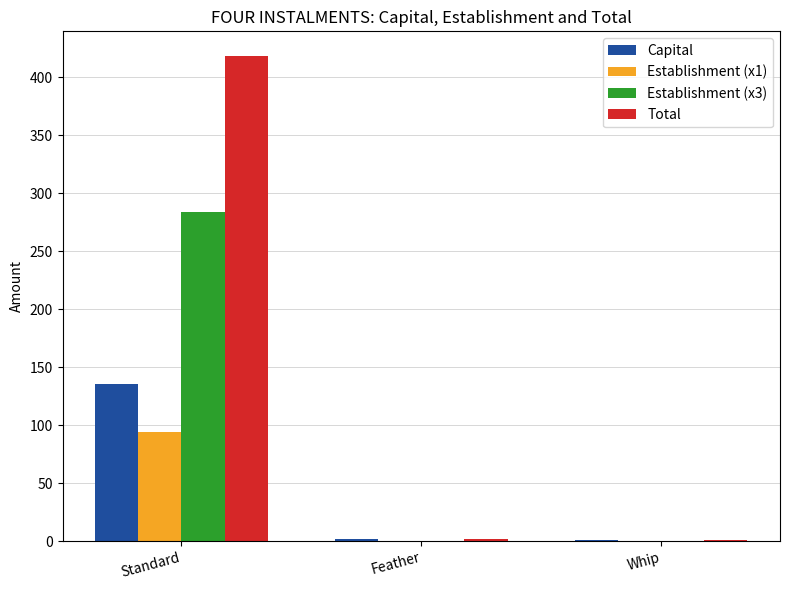

What is the maximum value for Capital?

135.2